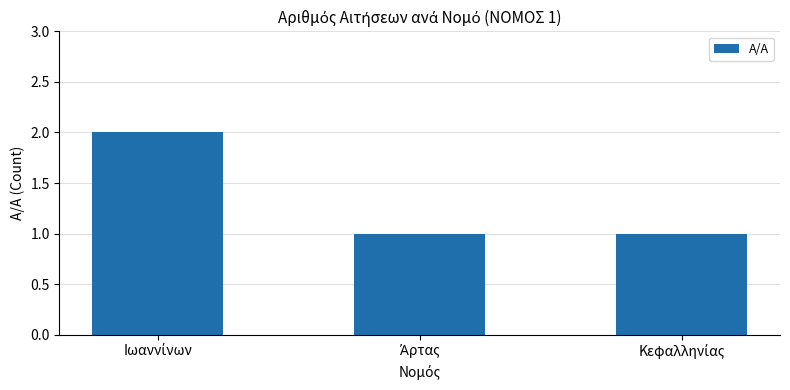

What is the sum of all values?

4